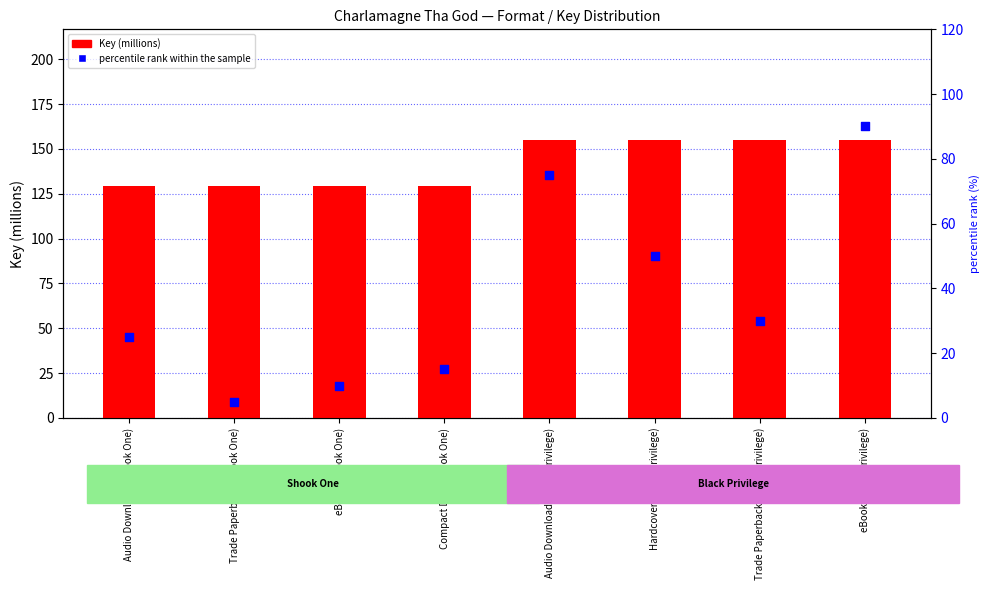

Which series has the largest total across all categories?

Key (millions)